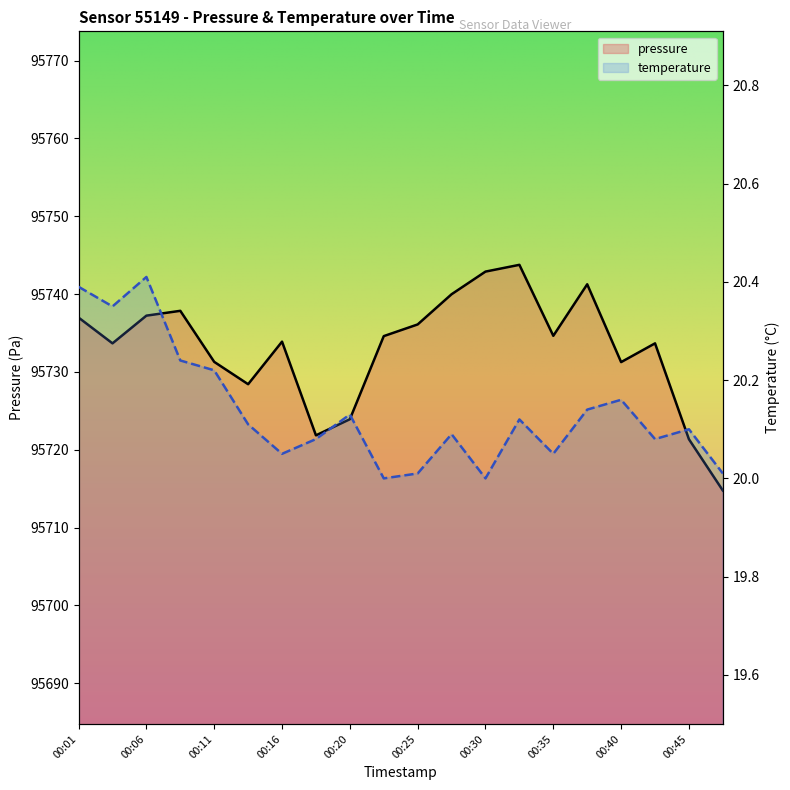

At how many categories does at least one series exceed 19790?

20